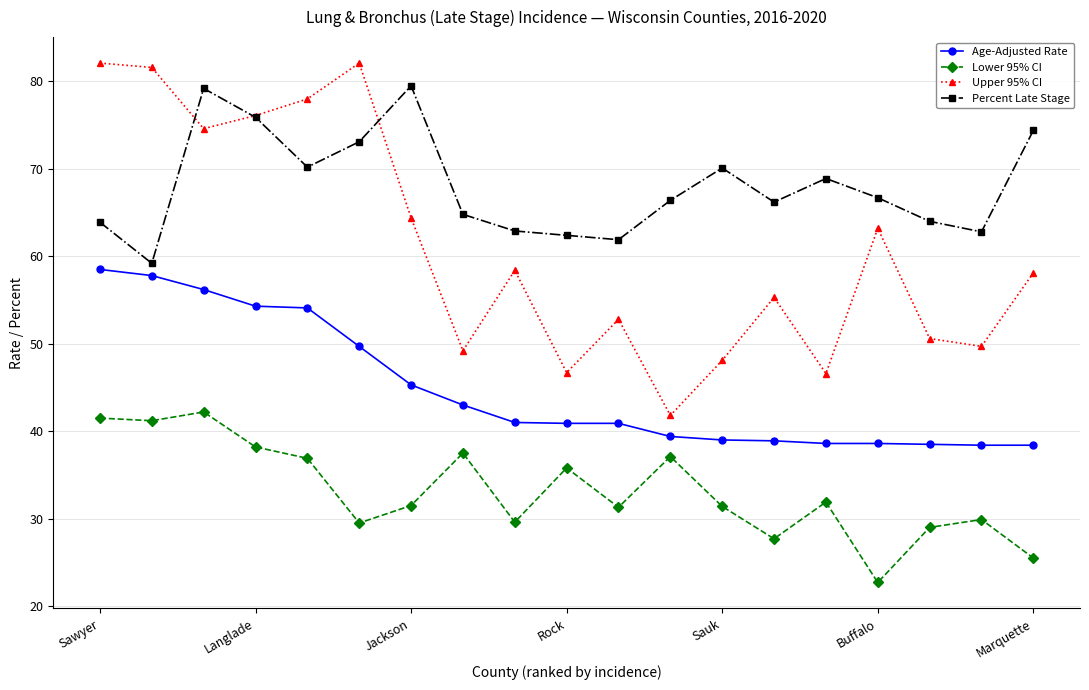

How many data points in Upper 95% CI are less than 58?

9